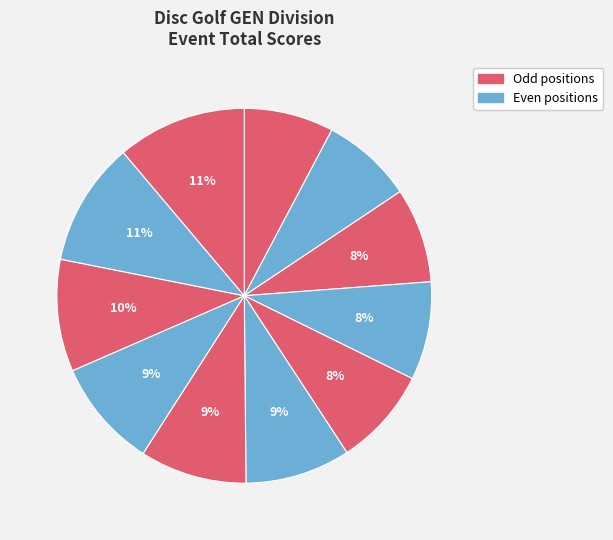

Count the number of slices in the pie.

11